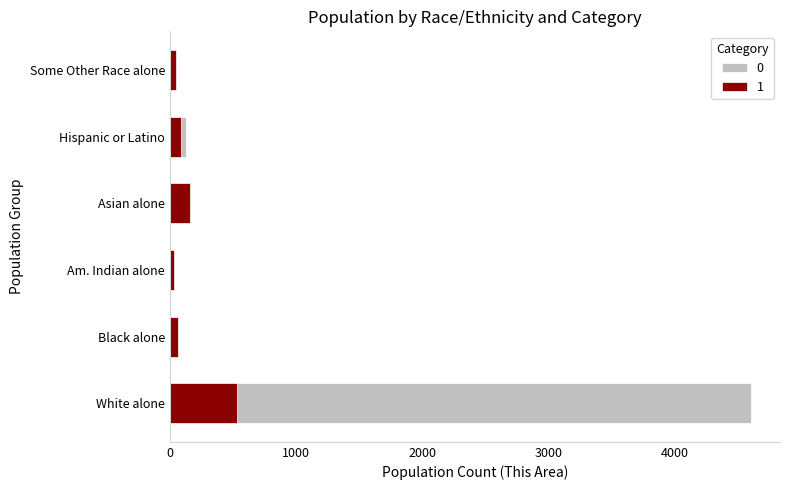

At which label does Deceased reach its minimum?

American Indian and Alaska Native